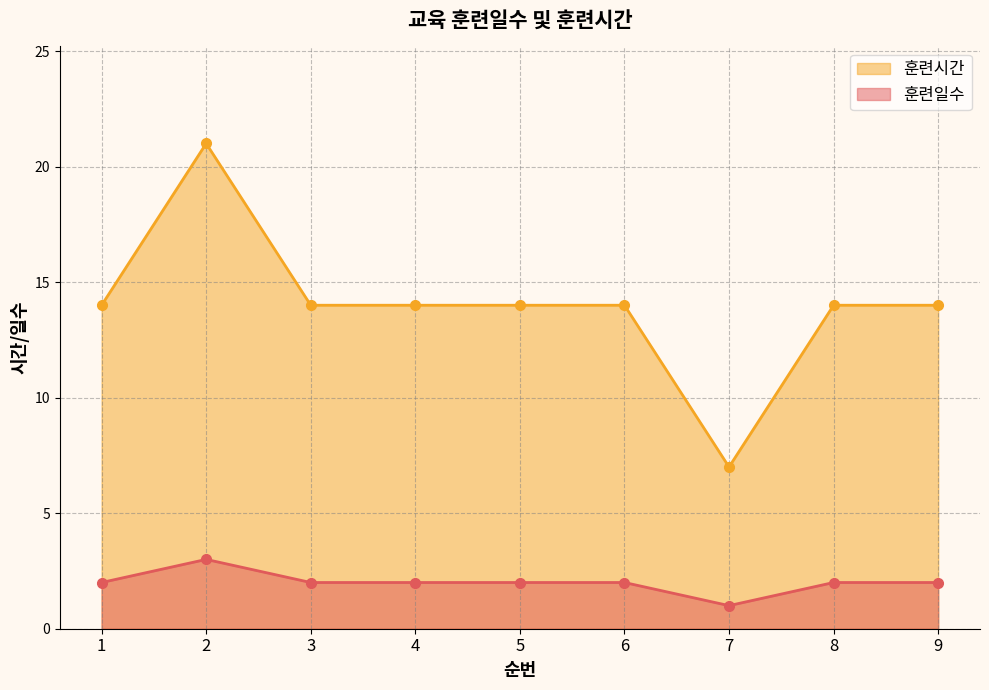

What is the spread (max minus min) of values at 9?

12